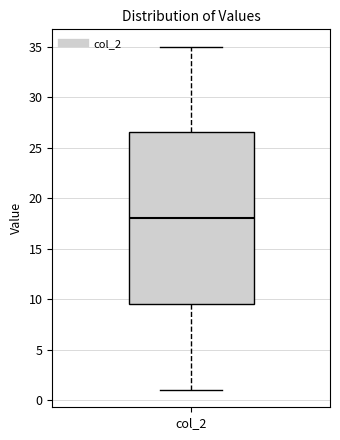

Transcribe this box plot: give where the median line is, the range the box spans, and where the two whiskers end, as read against the y-axis. The values are not printed on the chart, so give them approximately, as read against the axis.

median 18.0, box 9.5 to 26.5, whiskers 1.0 to 35.0